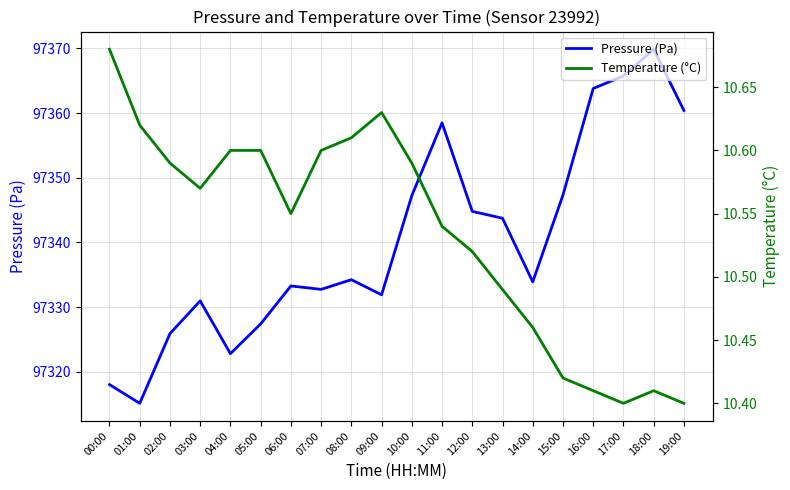

What are all the series names shown in the legend?

Pressure (Pa), Temperature (°C)